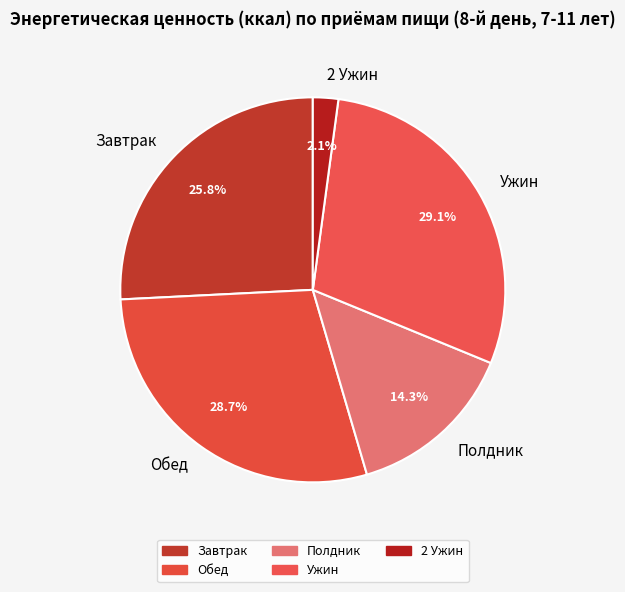

Which has a higher value, 2 Ужин or Обед?

Обед